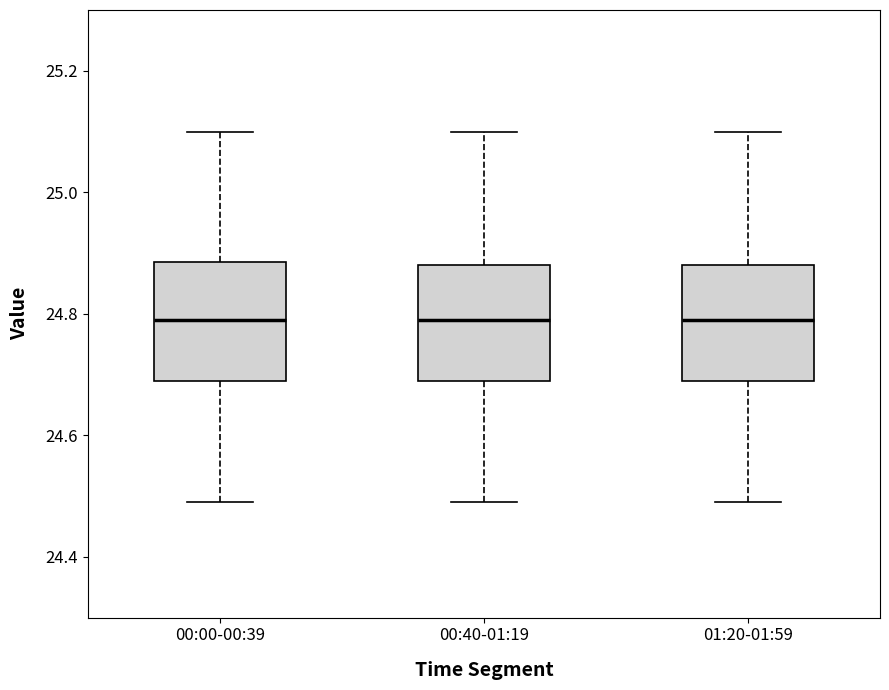

Where is the upper edge of the box for 00:00-00:39 on the y-axis? The values are not printed on the chart, so give them approximately, as read against the axis.

24.88